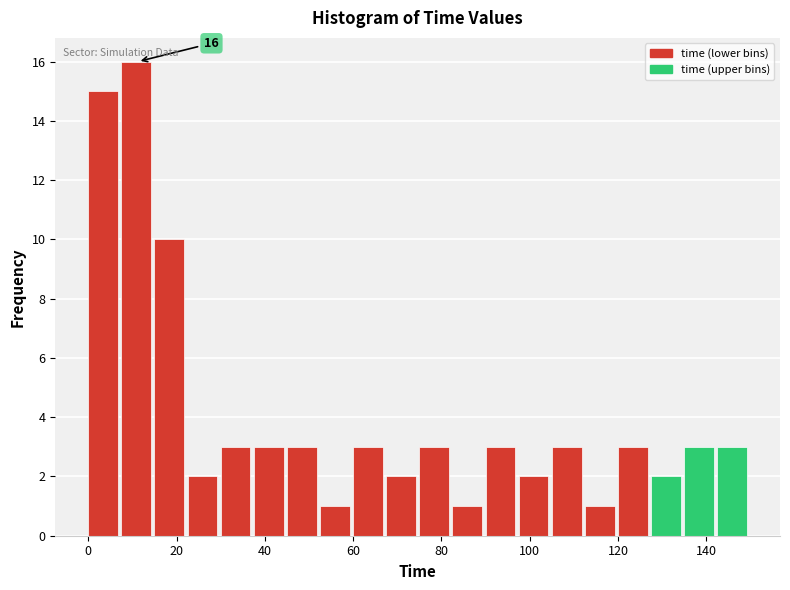

Read against the x-axis, roughly where is the centre of the tallest bar?

10